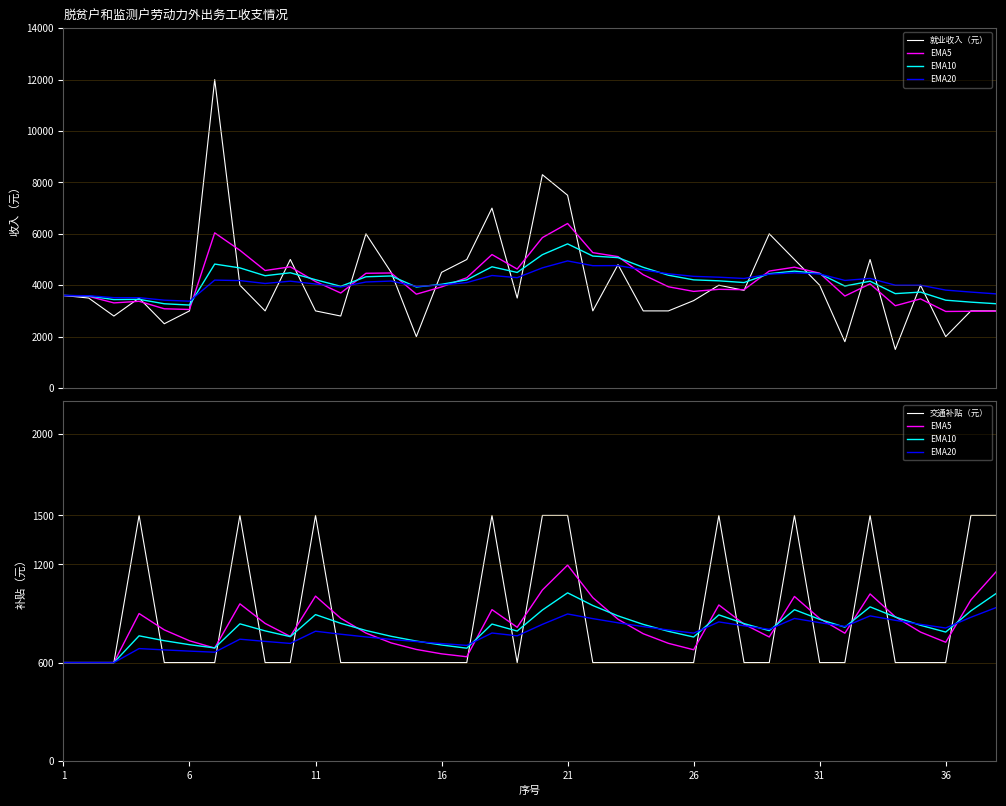

At which label does EMA20 reach its minimum?

1